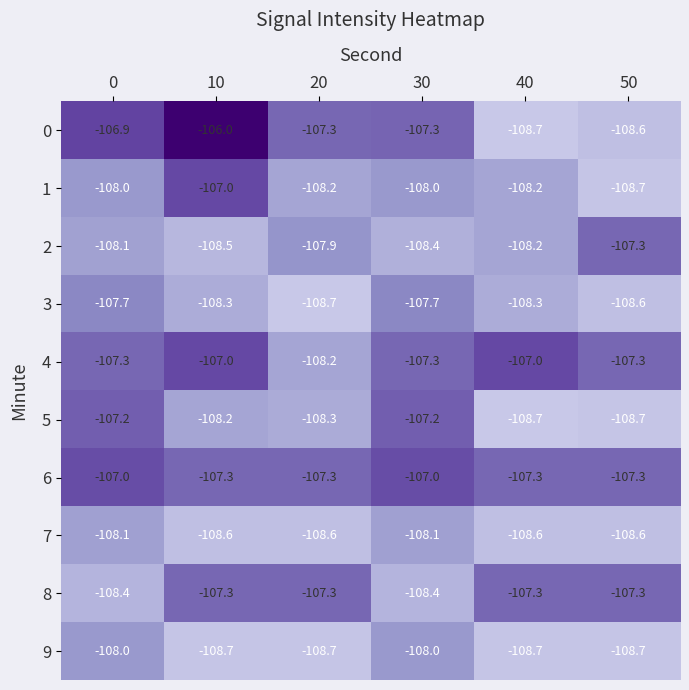

What is the sum of all 3 values?

-649.3